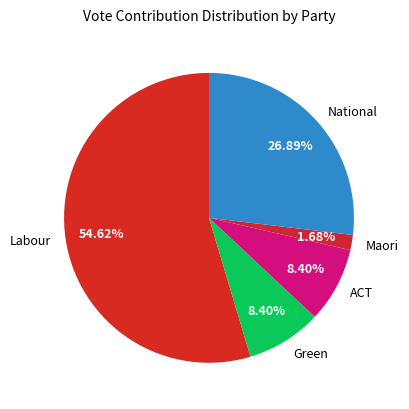

Between Green and National, which is larger?

National